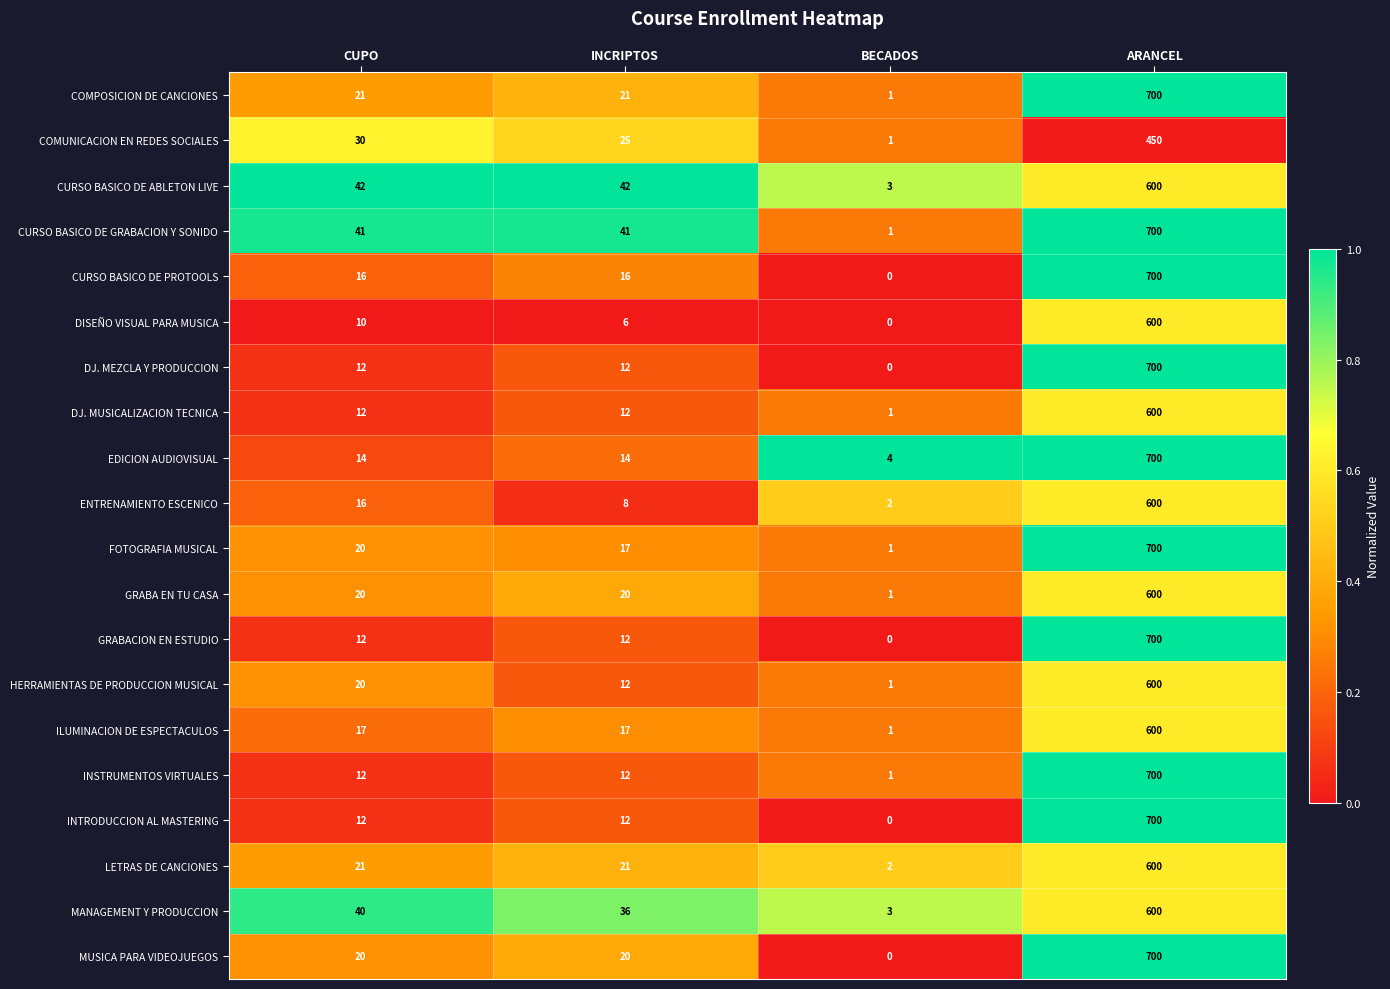

How many series are shown in this chart?

20